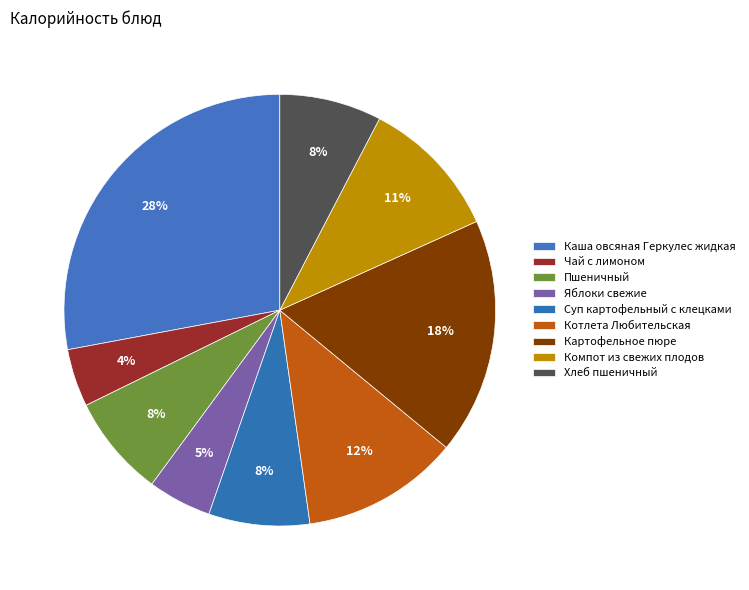

Combined, do Суп картофельный с клецками and Картофельное пюре account for over 50%?

No